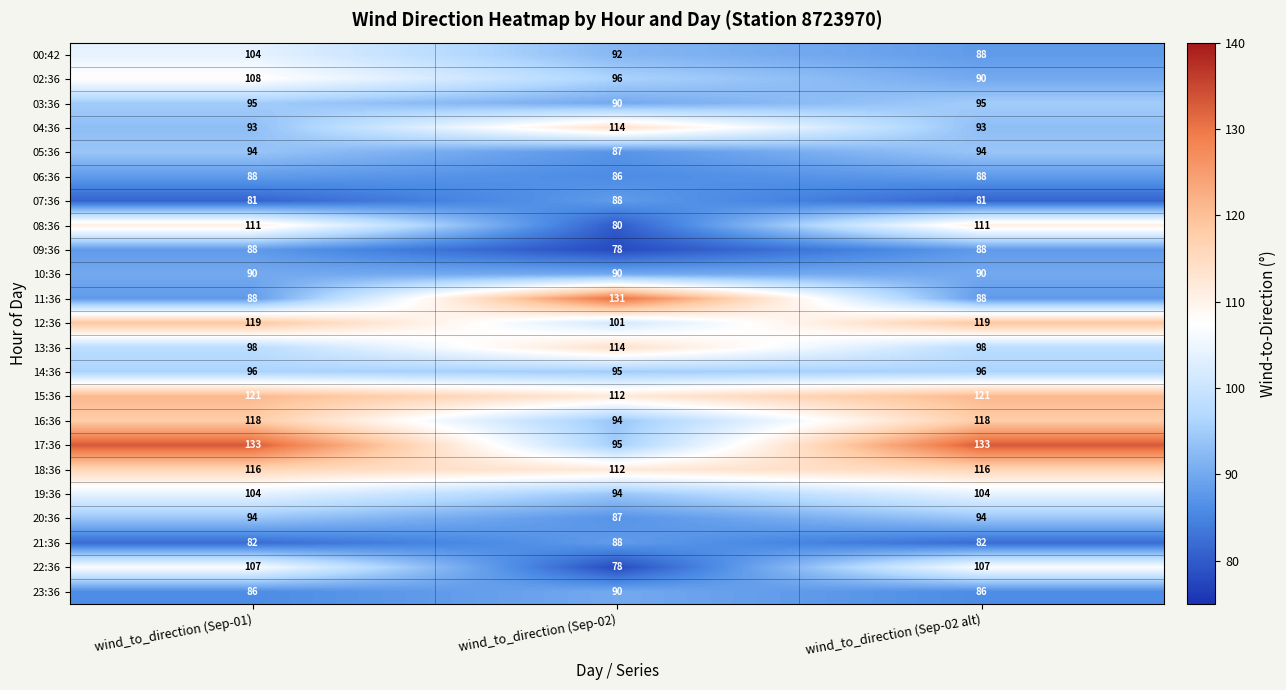

Between wind_to_direction (Sep-01) and wind_to_direction (Sep-02 alt), which series saw the biggest shift?

02:36